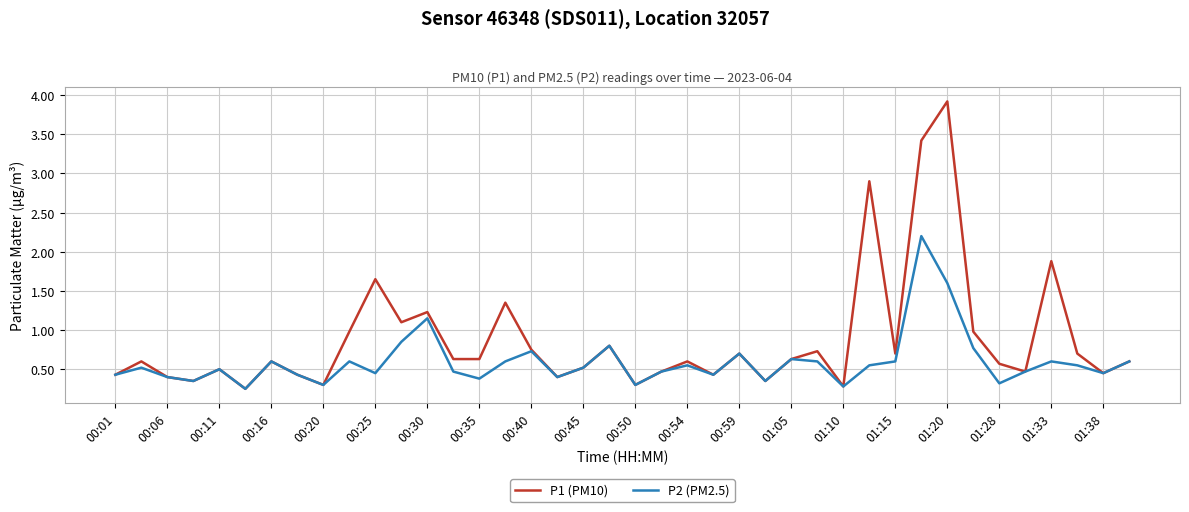

Which series has the largest total across all categories?

P1 (PM10)